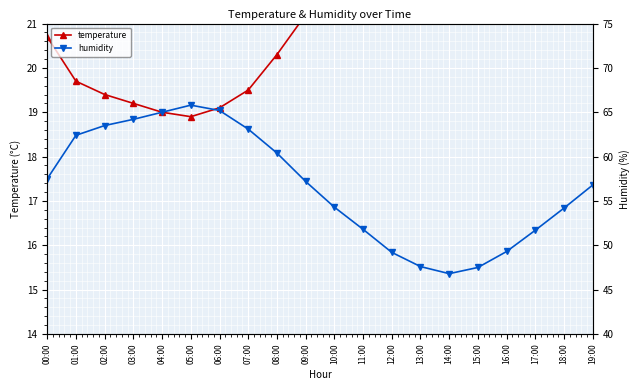

How many data points does each series have?

20